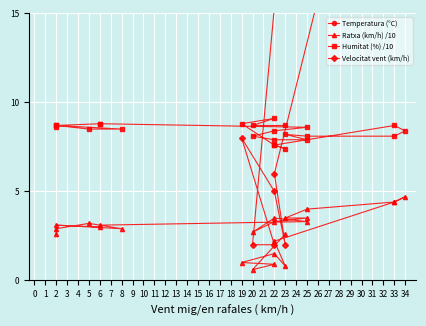

What are all the series names shown in the legend?

Temperatura (°C), Ratxa (km/h) /10, Humitat (%) /10, Velocitat vent (km/h)